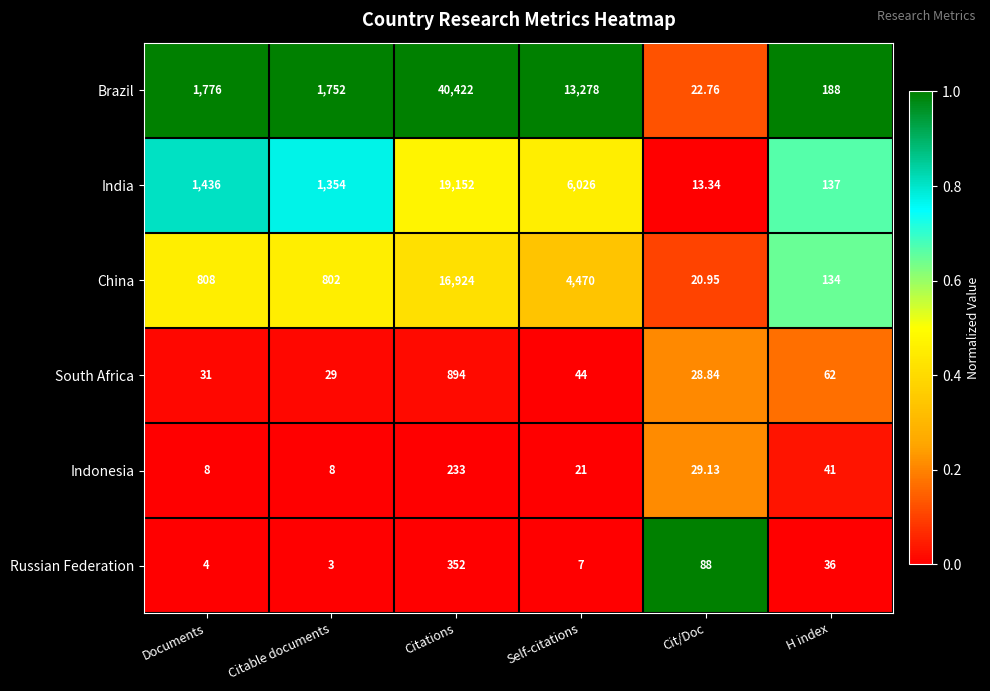

Between Documents and Citable documents, which series saw the biggest shift?

India